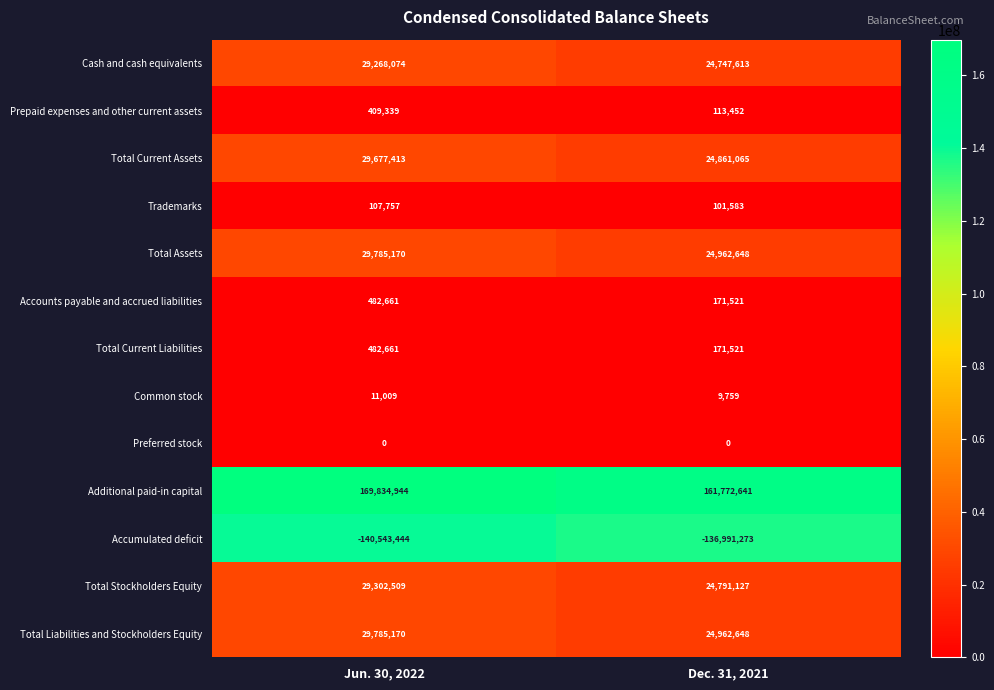

What is the approximate value of Total Stockholders Equity at Jun. 30, 2022?

29302509